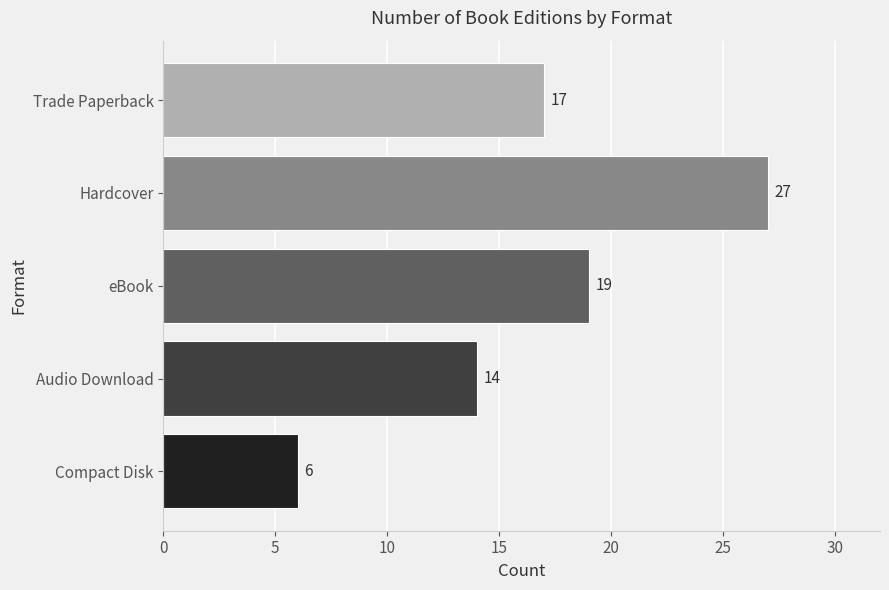

How many categories are shown in the chart?

5